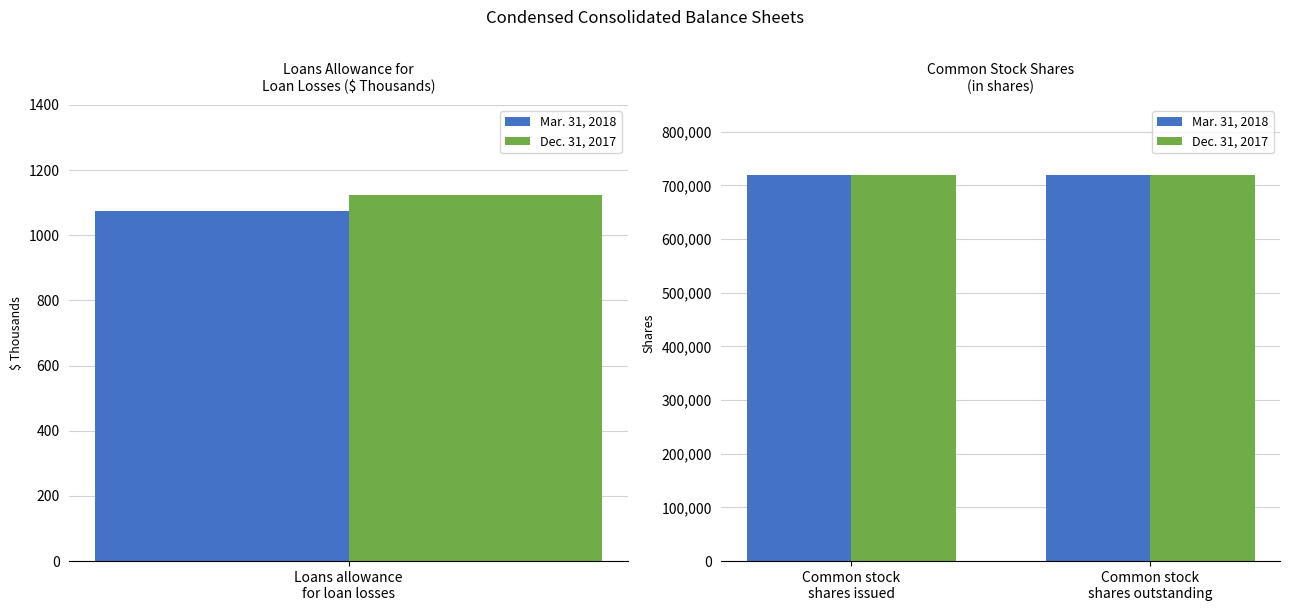

List the series in order of their peak value, lowest first.

Mar. 31, 2018, Dec. 31, 2017